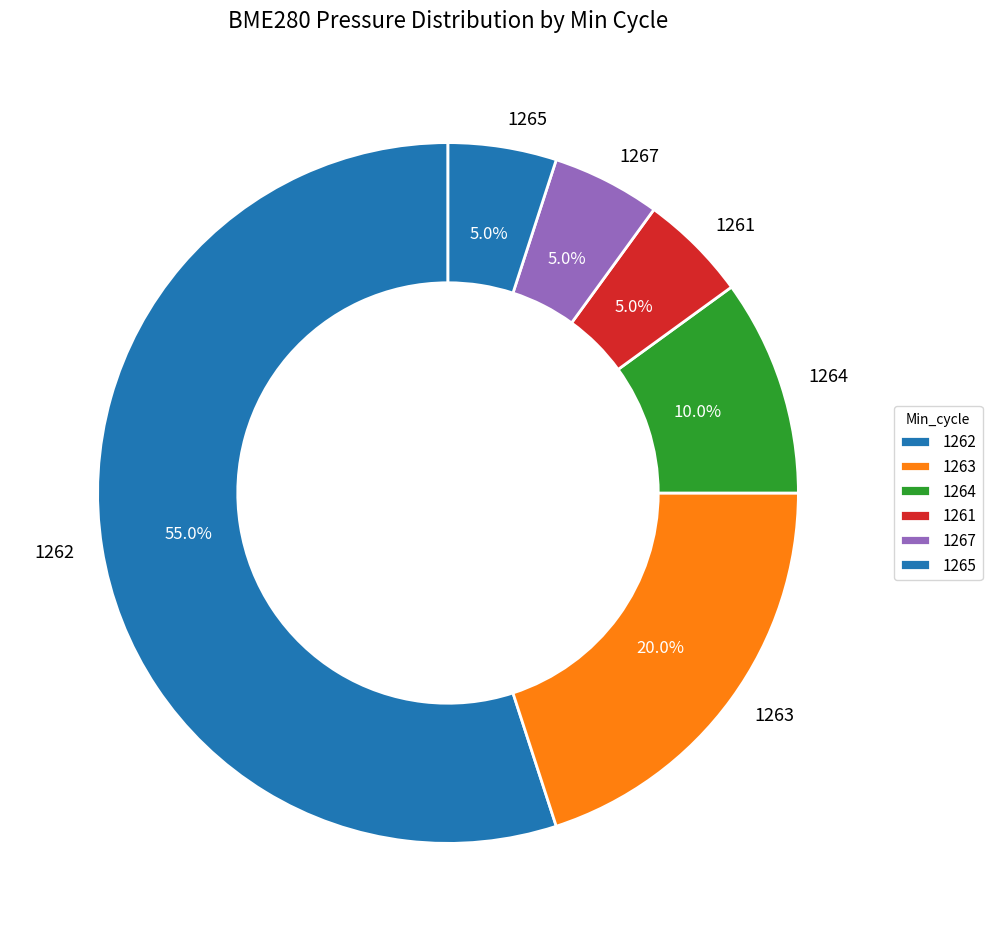

What is the largest slice in the pie chart?

1262